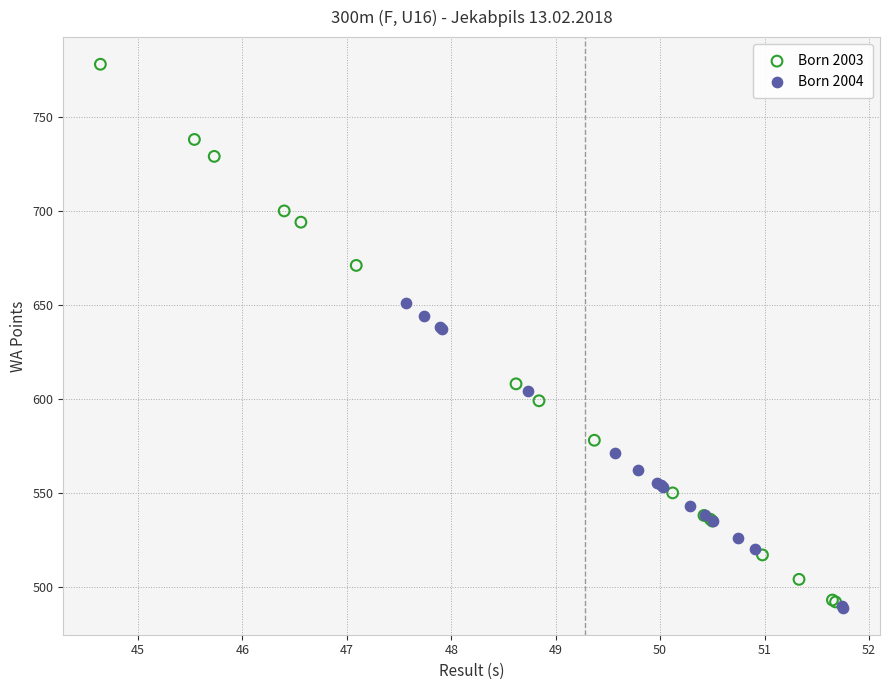

Which series has the widest spread of Y values?

Born 2003